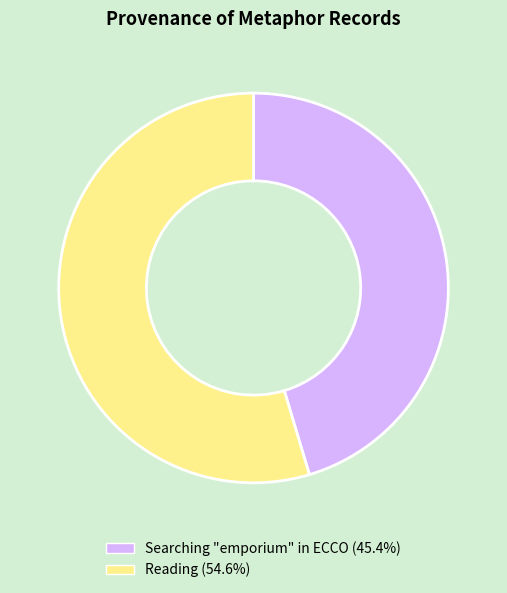

What is the ratio of the value at Reading to the value at Searching "emporium" in ECCO?

1.2